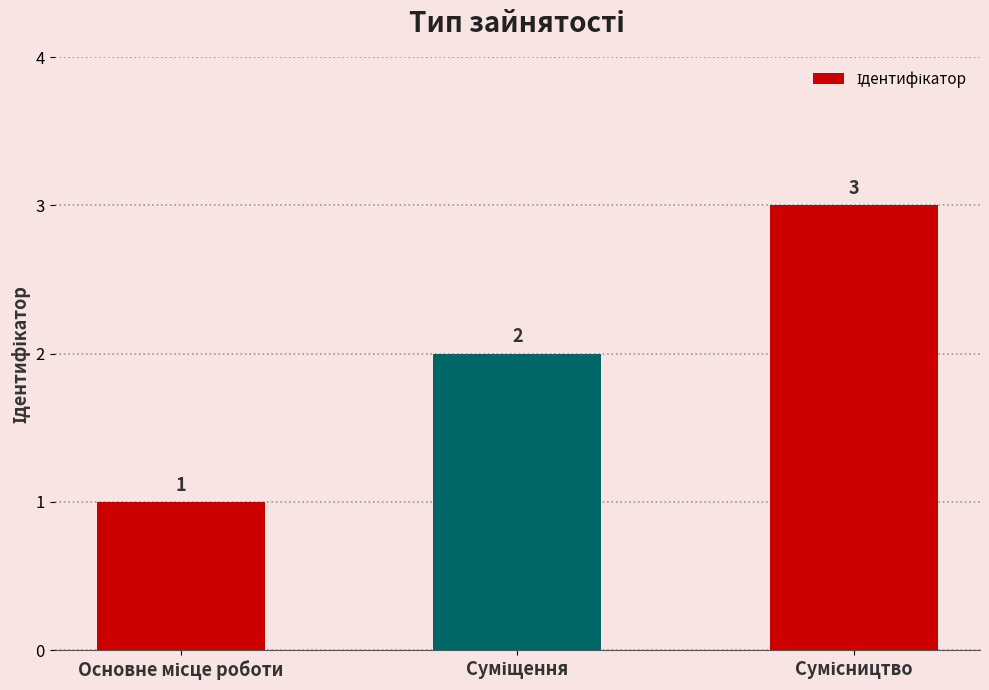

What is the sum of all values?

6